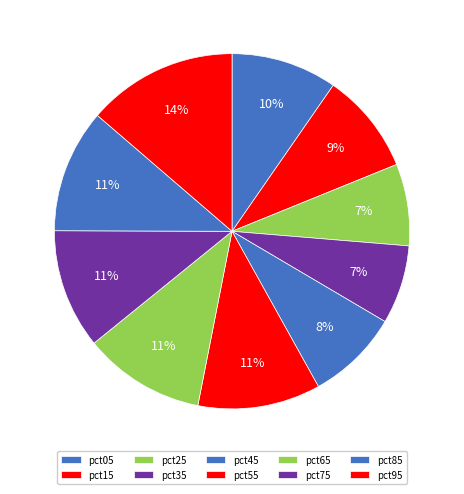

Is there a majority slice in this chart?

No